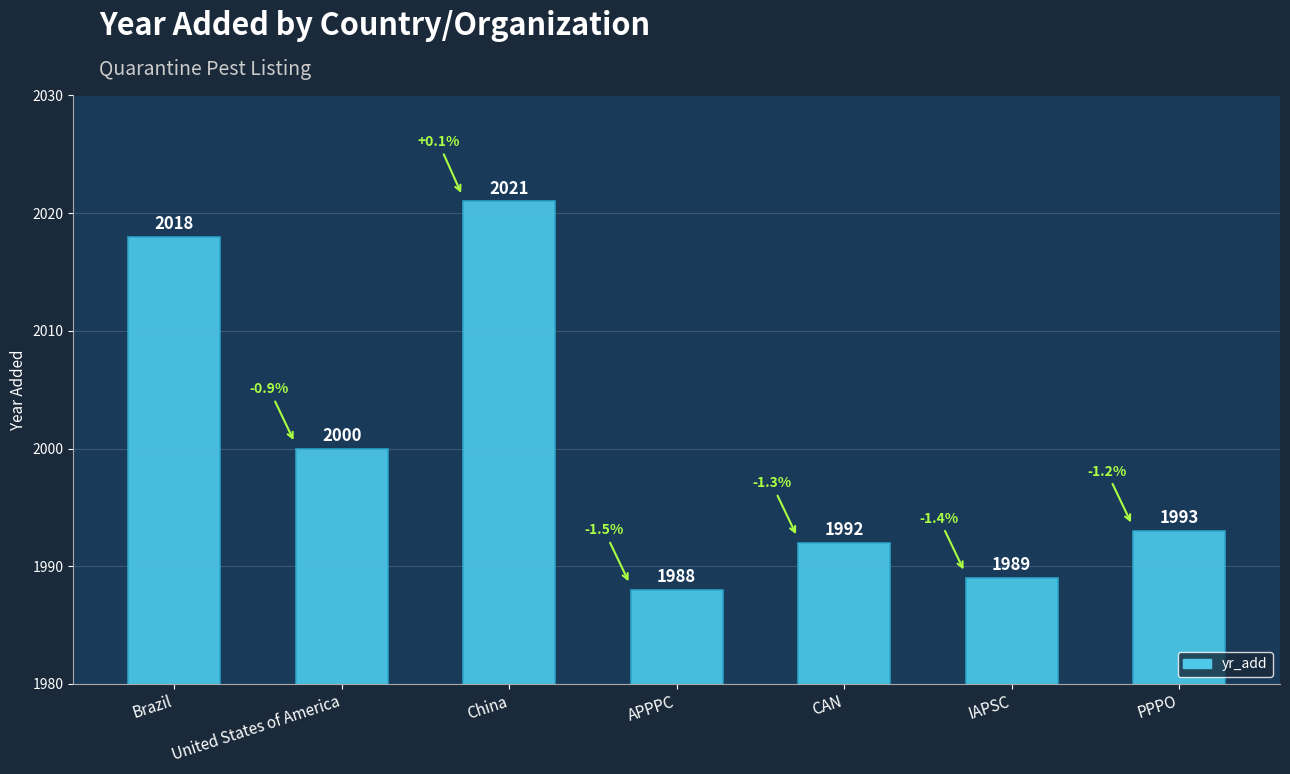

Rank the categories by value from lowest to highest.

APPPC, IAPSC, CAN, PPPO, United States of America, Brazil, China